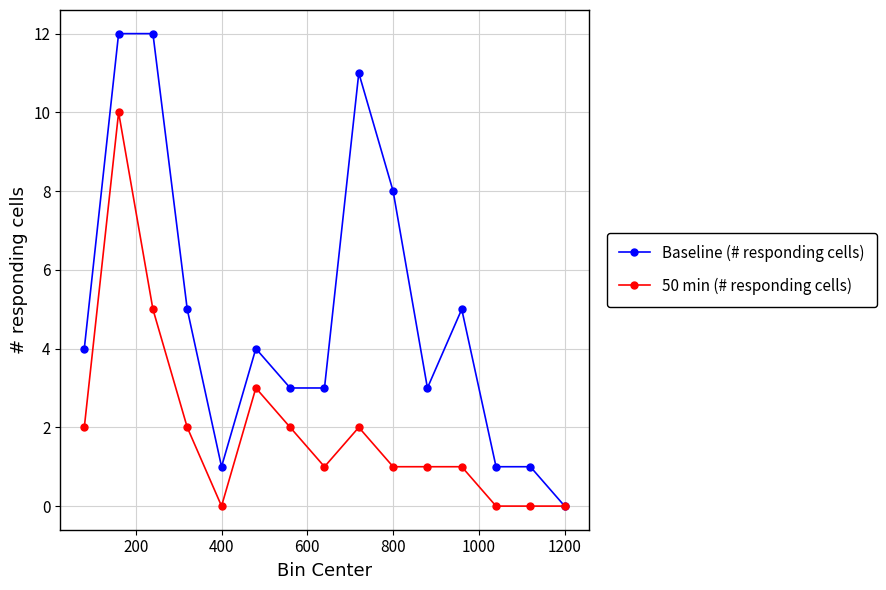

Which series has the largest total across all categories?

Baseline (# responding cells)